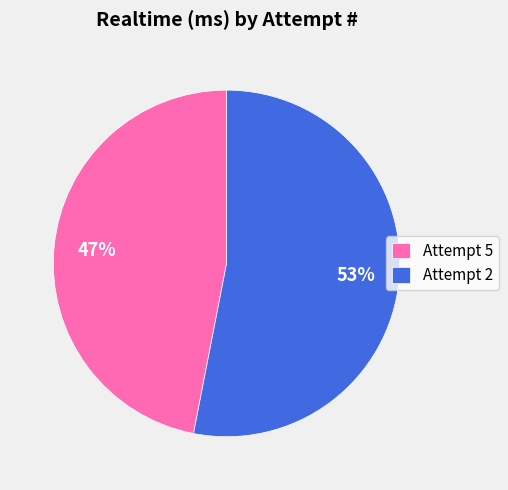

Approximately how many times larger is the value at Attempt 2 compared to Attempt 5?

1.1